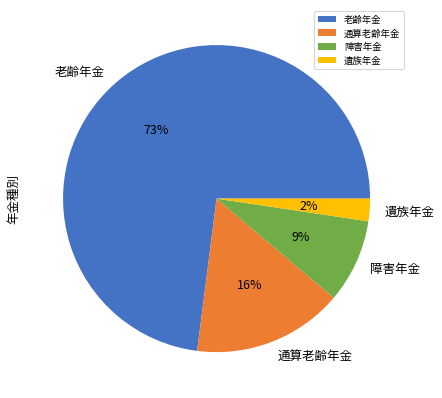

True or false: 障害年金 accounts for 23% of the total.

False